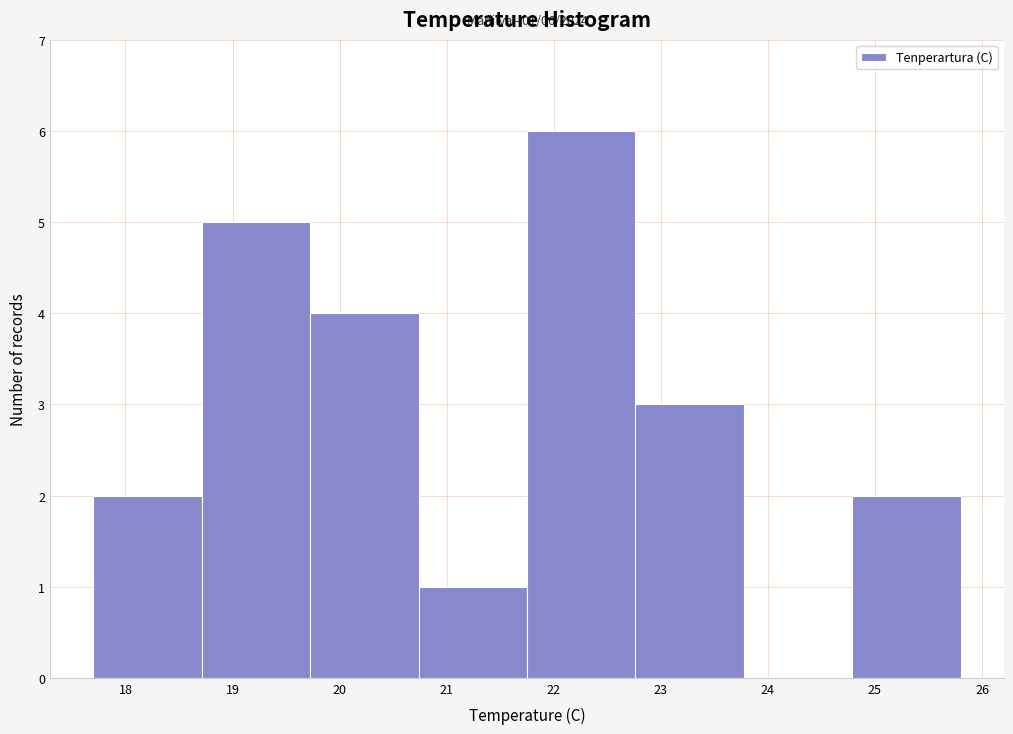

Over which range of the x-axis is the bar tallest?

21.8 to 22.8